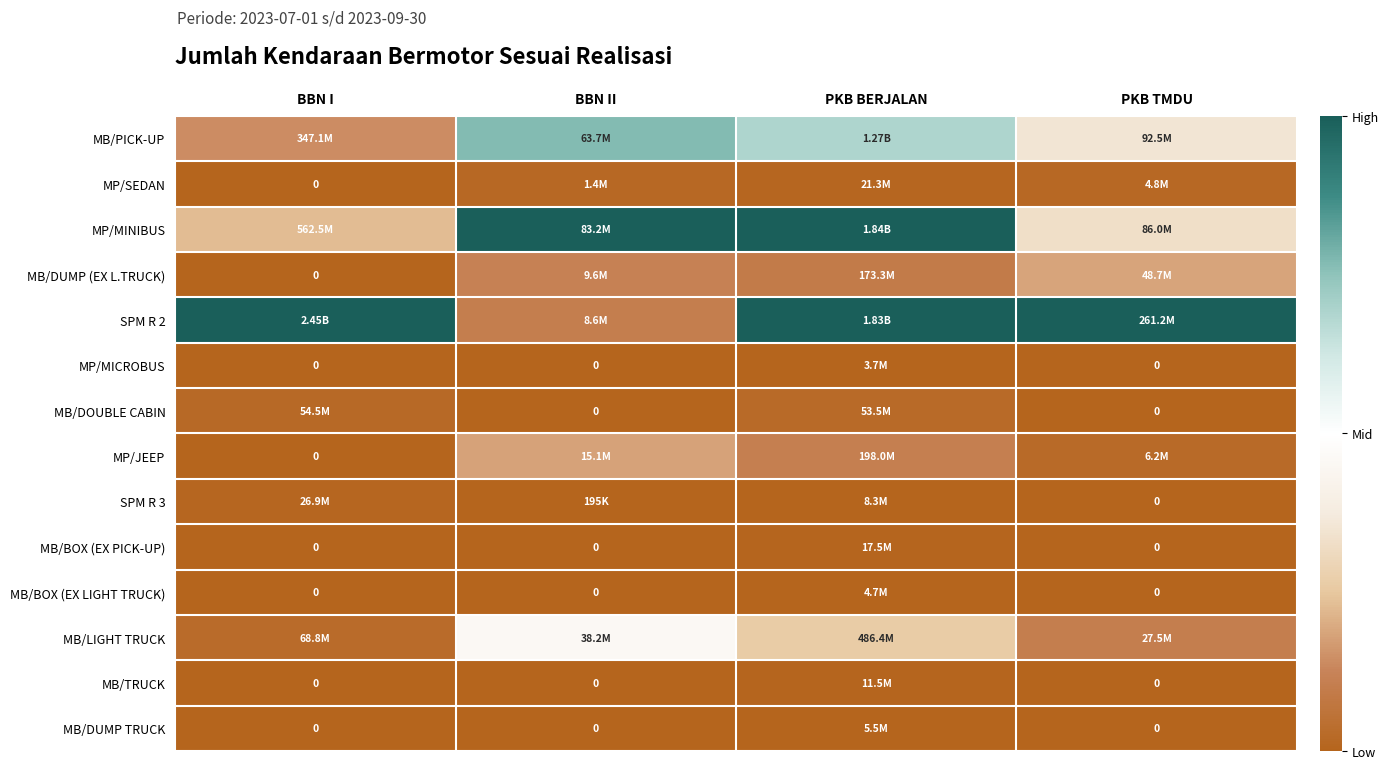

At PKB TMDU, list the series in order from largest to smallest.

SPM R 2, MB/PICK-UP, MP/MINIBUS, MB/DUMP (EX L.TRUCK), MB/LIGHT TRUCK, MP/JEEP, MP/SEDAN, MP/MICROBUS, MB/DOUBLE CABIN, SPM R 3, MB/BOX (EX PICK-UP), MB/BOX (EX LIGHT TRUCK), MB/TRUCK, MB/DUMP TRUCK